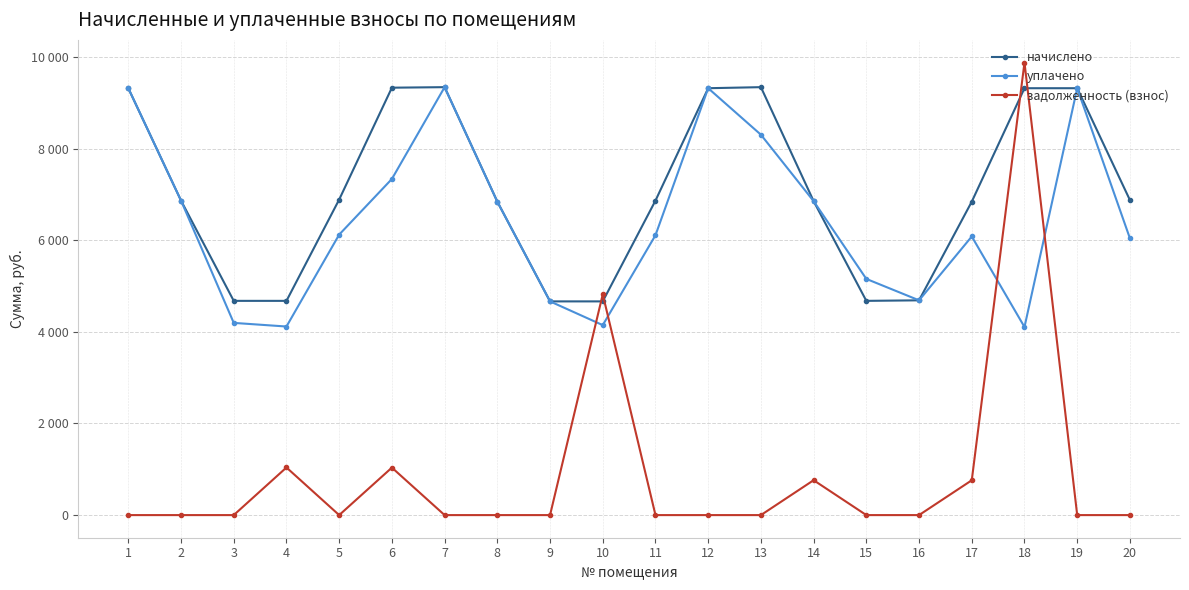

True or false: начислено has more than 1 points higher than both neighbors.

True